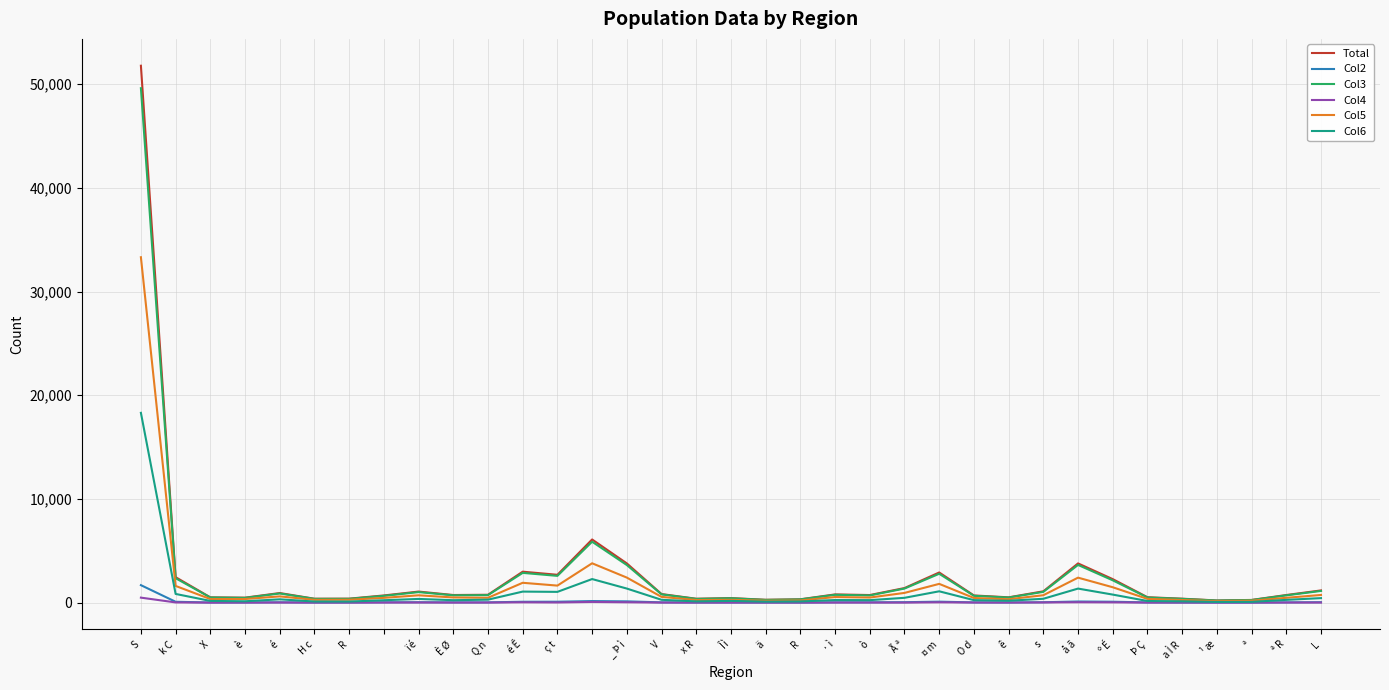

Which series has the widest spread of values?

Total